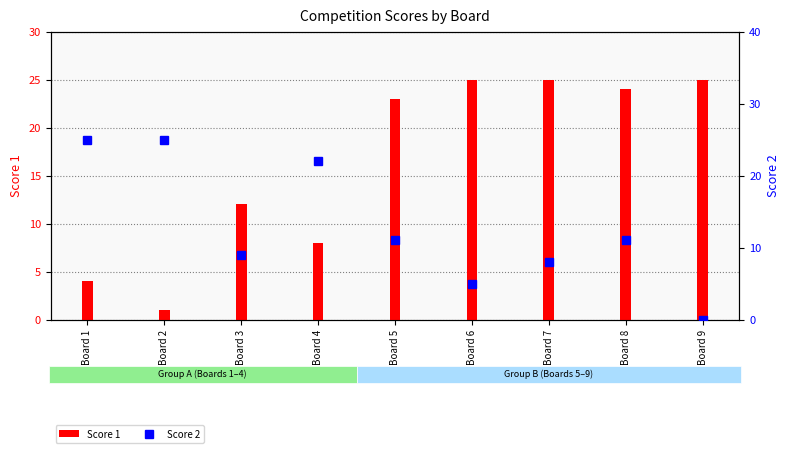

What are all the series names shown in the legend?

Score 1, Score 2